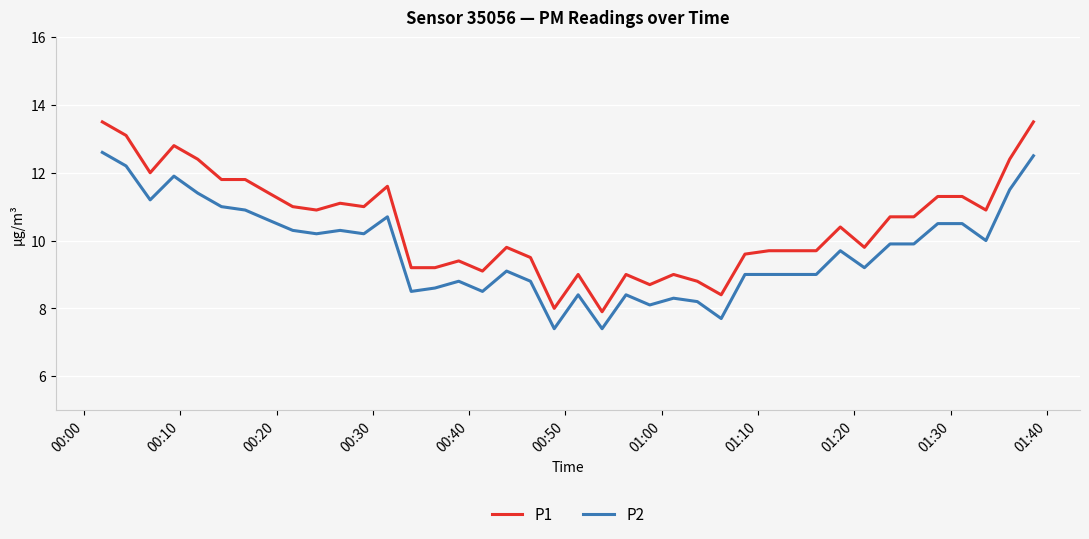

Which series has the largest total across all categories?

P1